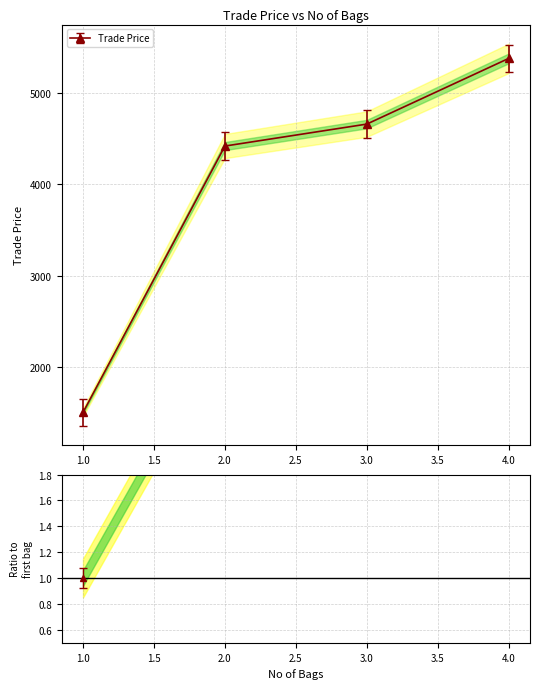

At which label is the value closest to 3439?

2